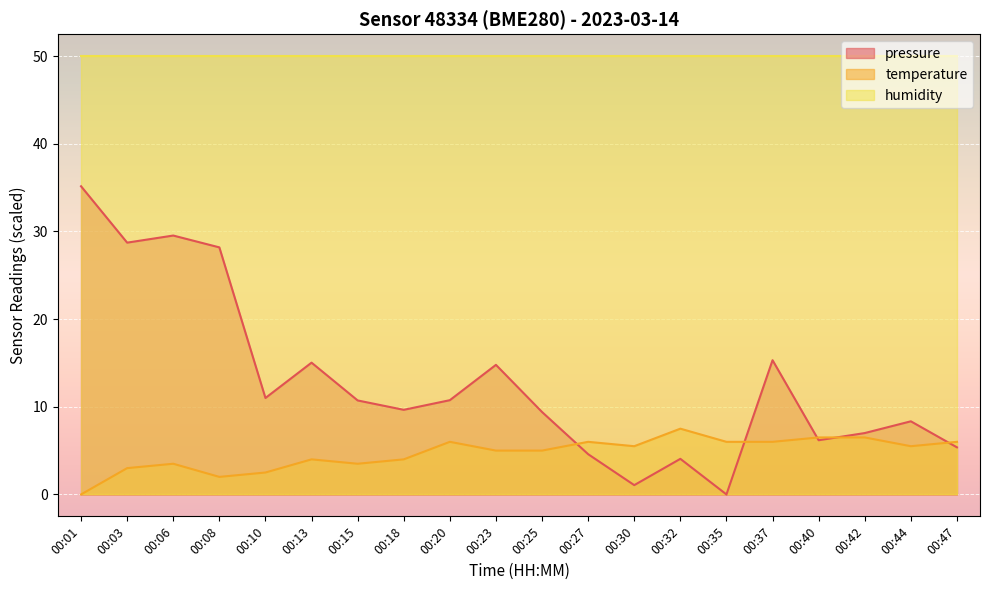

Between which two adjacent categories do temperature and pressure first intersect?

00:25 and 00:27